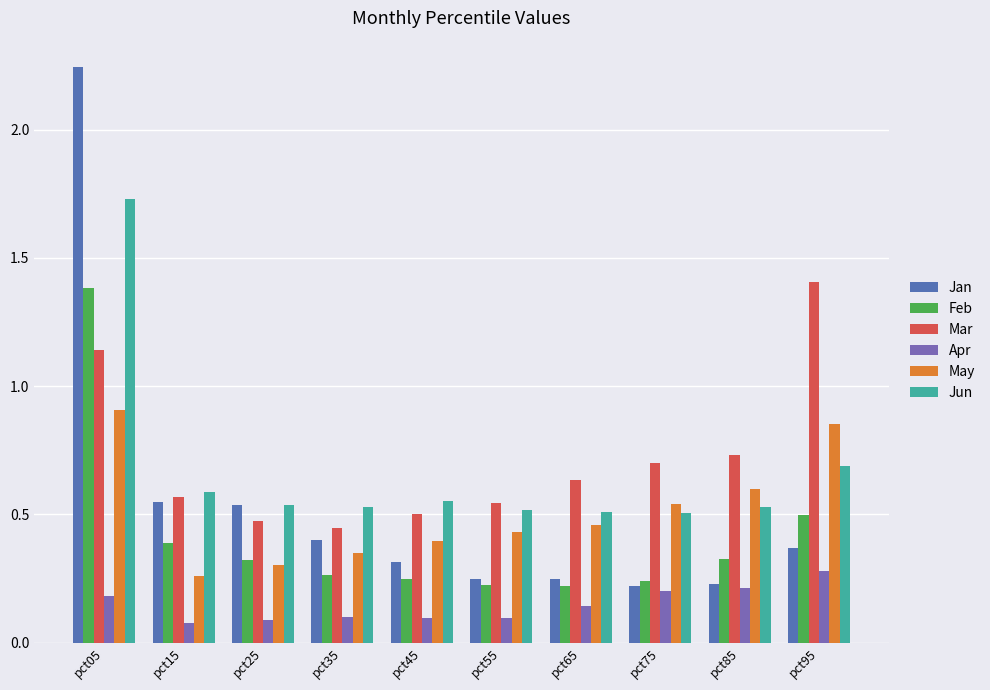

List the series in order of their peak value, lowest first.

Apr, May, Feb, Mar, Jun, Jan